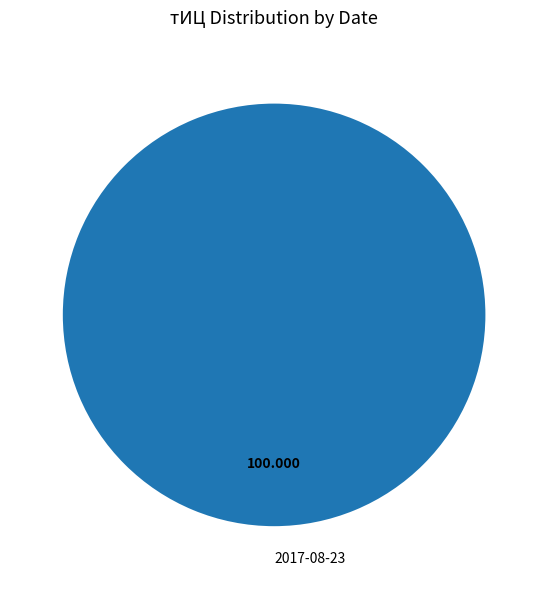

Does any single category account for the majority?

Yes